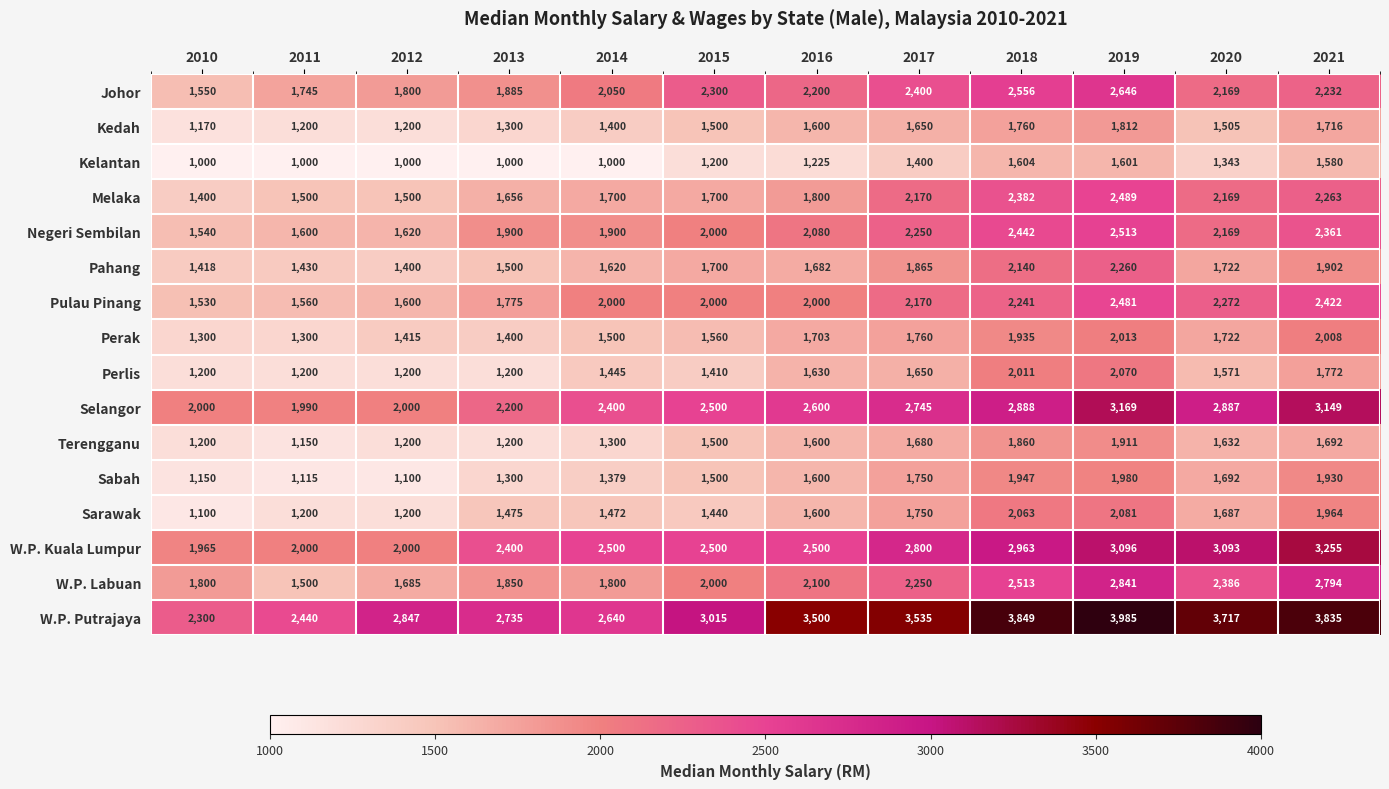

The Negeri Sembilan series shows 1620 at 2012. True or false?

True